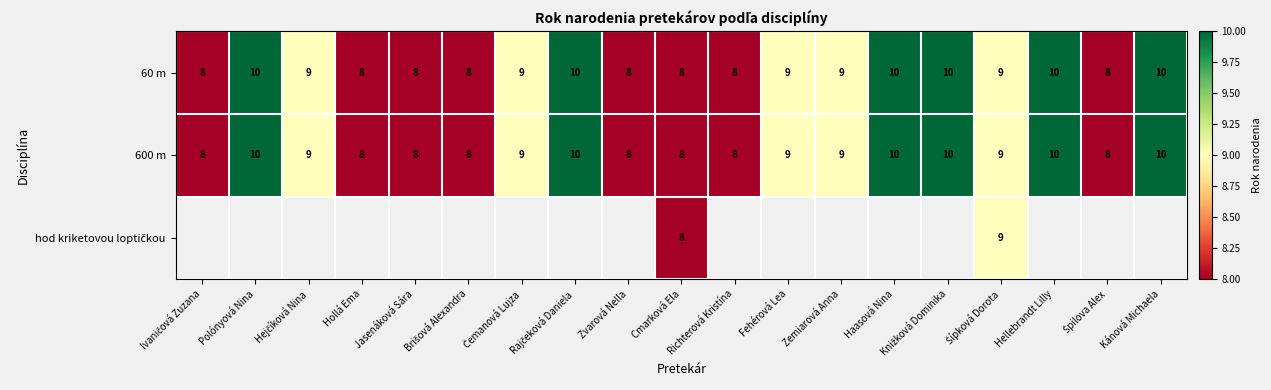

What is the minimum value for 60 m?

8